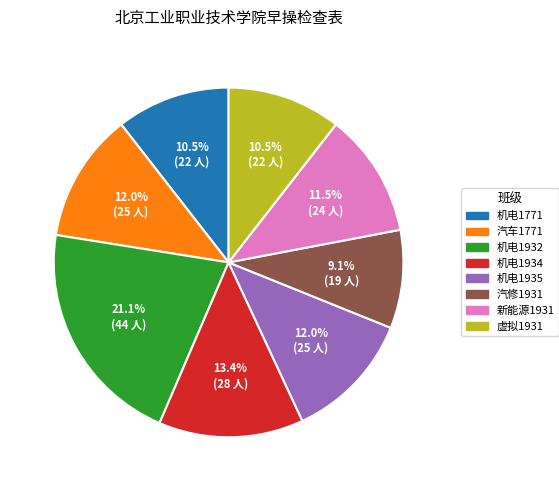

Which has a higher value, 汽车1771 or 汽修1931?

汽车1771